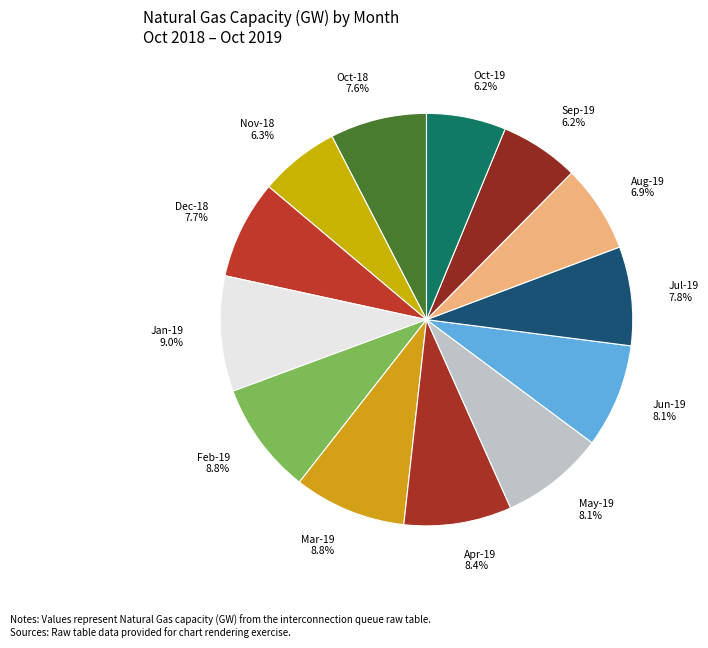

Do Mar-19 and Nov-18 together represent more than half of the pie?

No